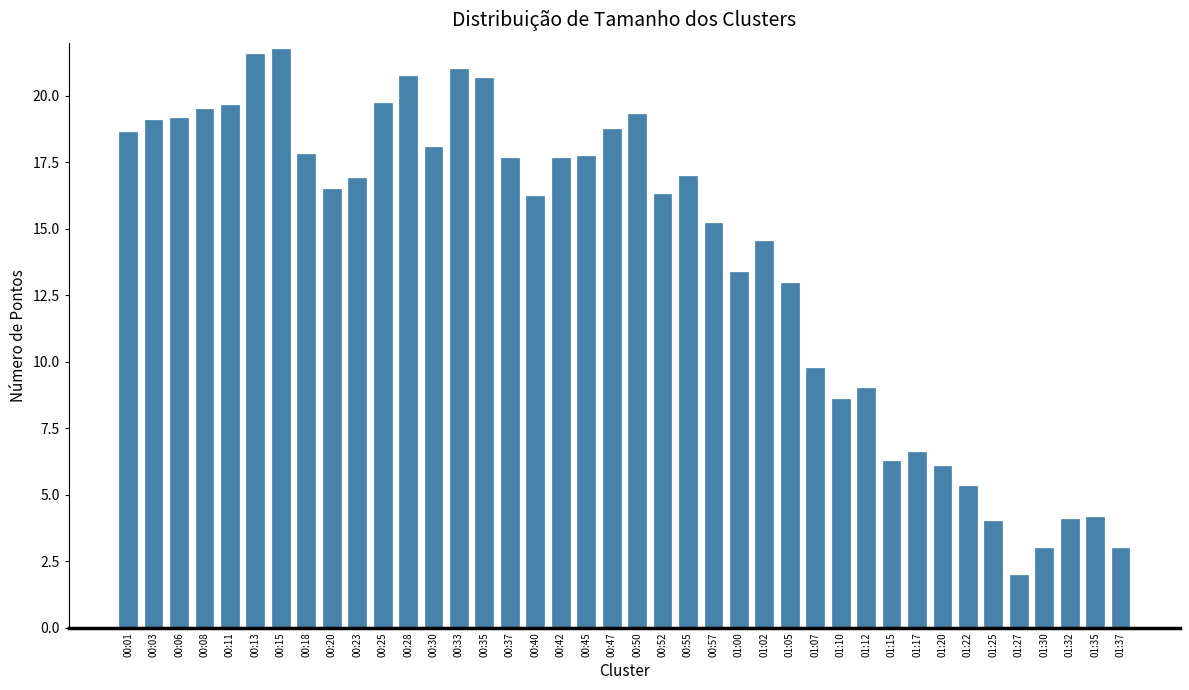

What is the label of the 29th bar from the right?

00:28